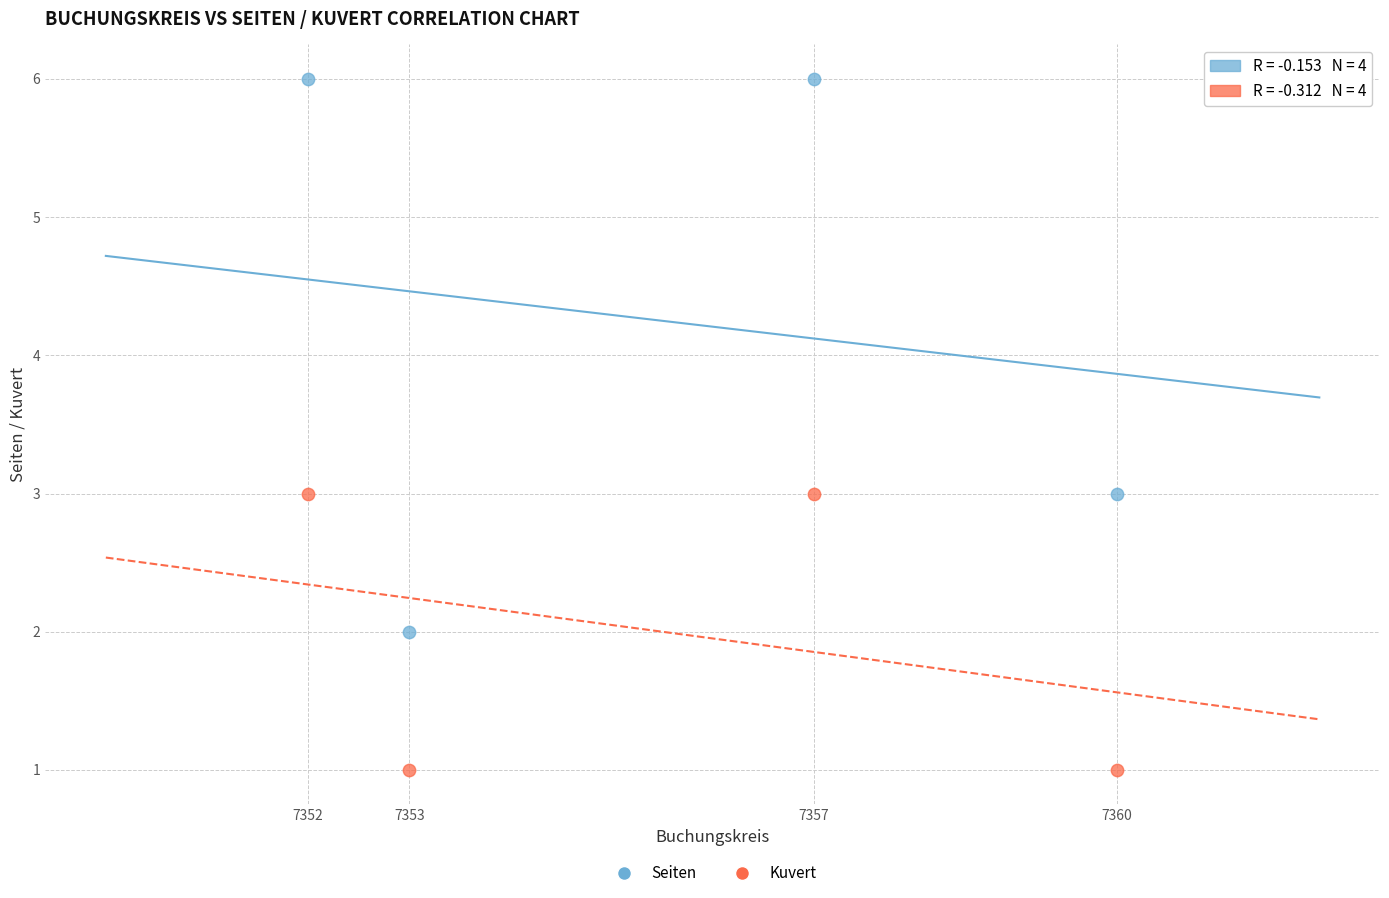

Which series has the largest Y range (max minus min)?

Seiten